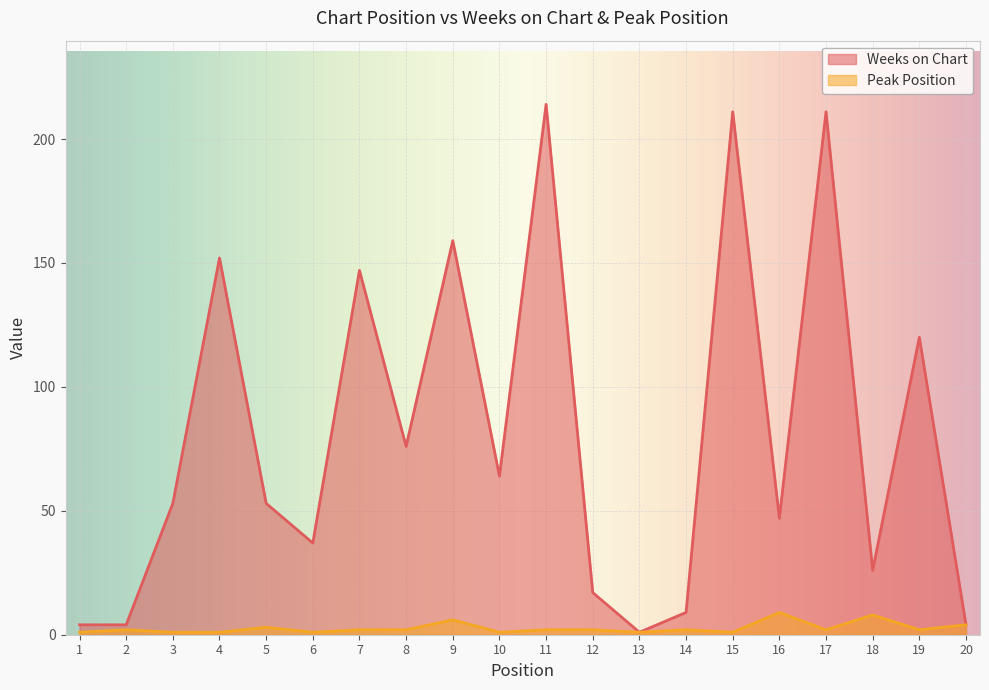

The Weeks on Chart series shows 1 at 2. True or false?

False